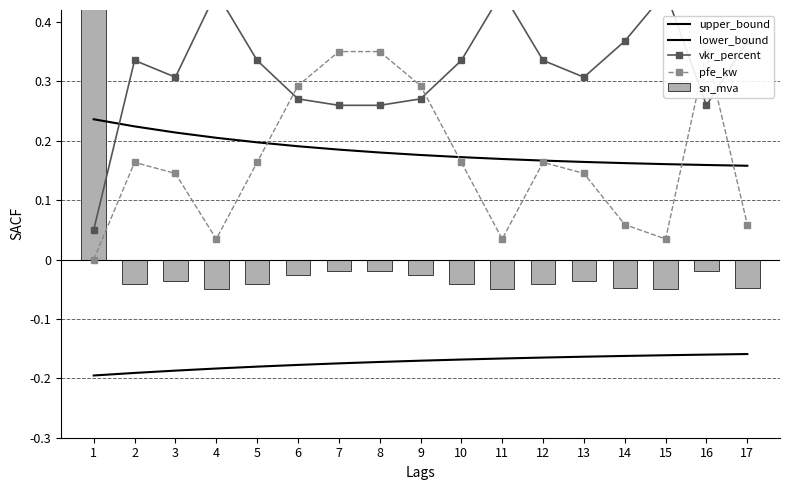

True or false: vkr_percent has a value of 0.3 at 2.

True